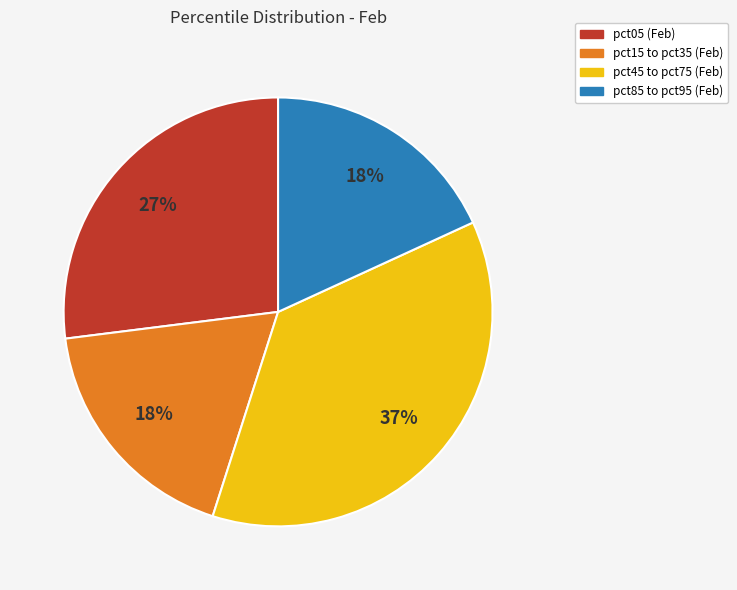

Is there any slice that represents more than half of the pie?

No